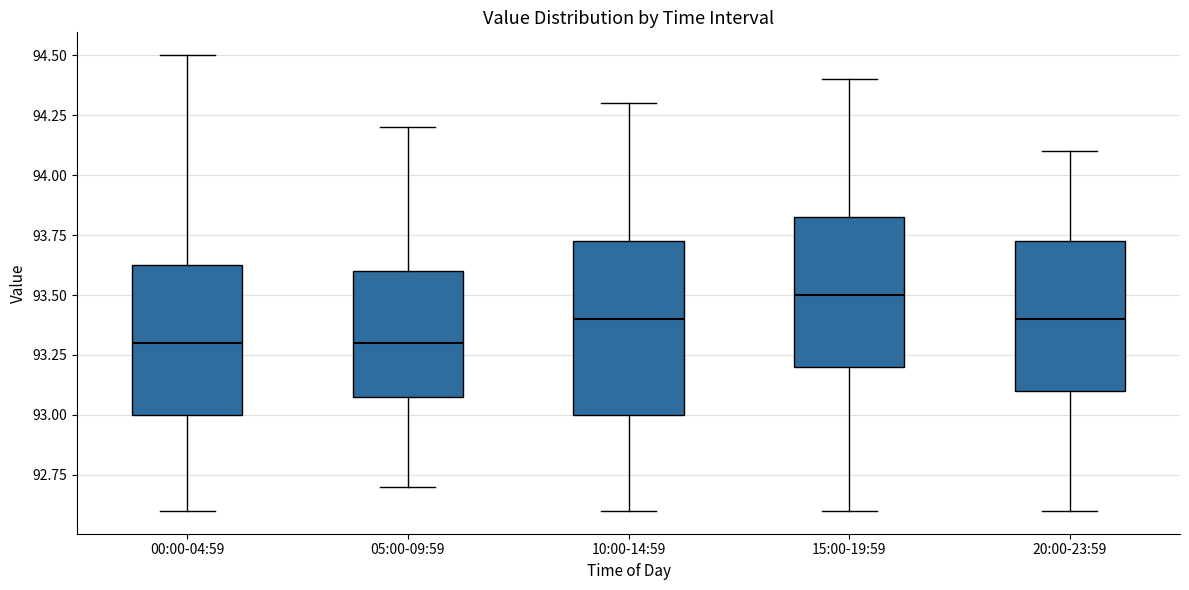

Where is the upper edge of the box for 10:00-14:59 on the y-axis? The values are not printed on the chart, so give them approximately, as read against the axis.

93.75